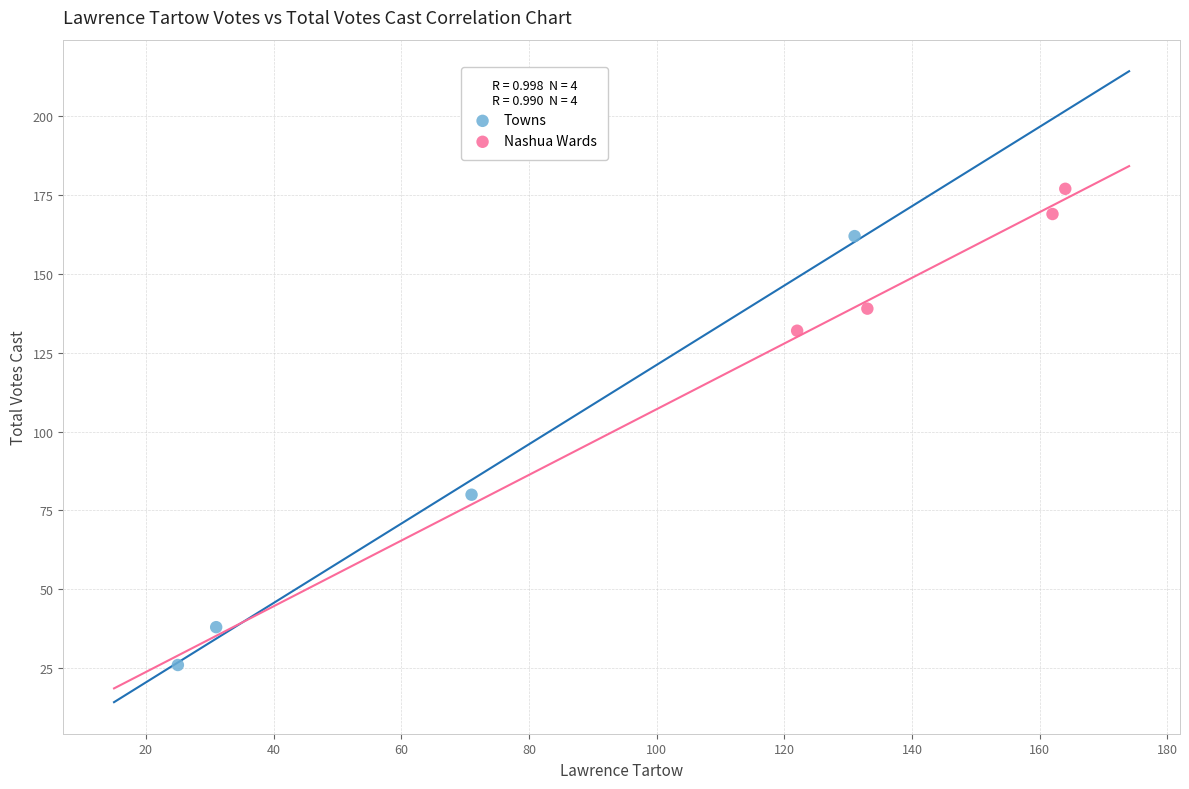

Which series has the widest spread of Y values?

Towns